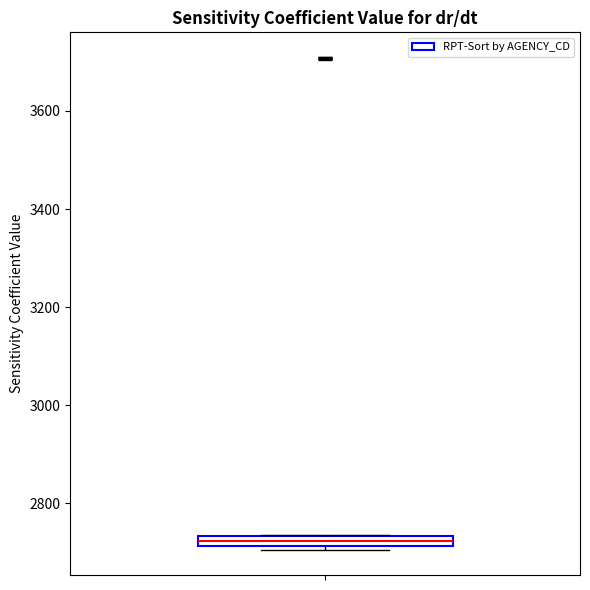

Where is the lower edge of the box on the y-axis? The values are not printed on the chart, so give them approximately, as read against the axis.

2720